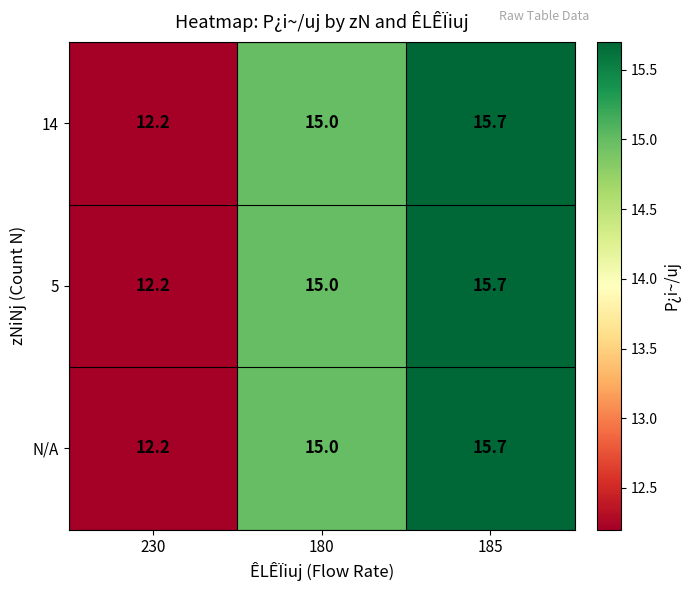

Which category has the highest value across all series?

185